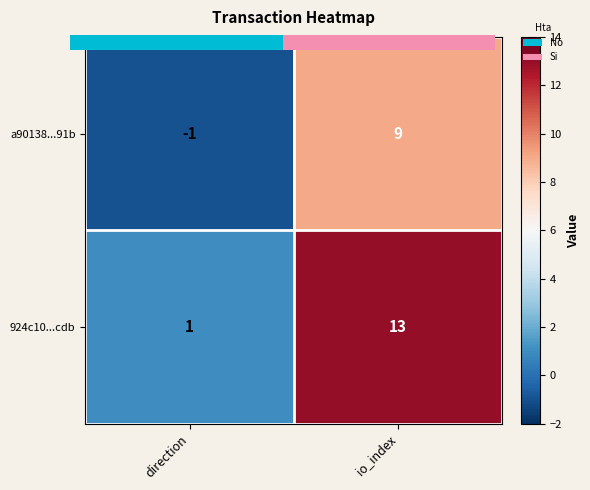

At how many categories does at least one series exceed 6?

1